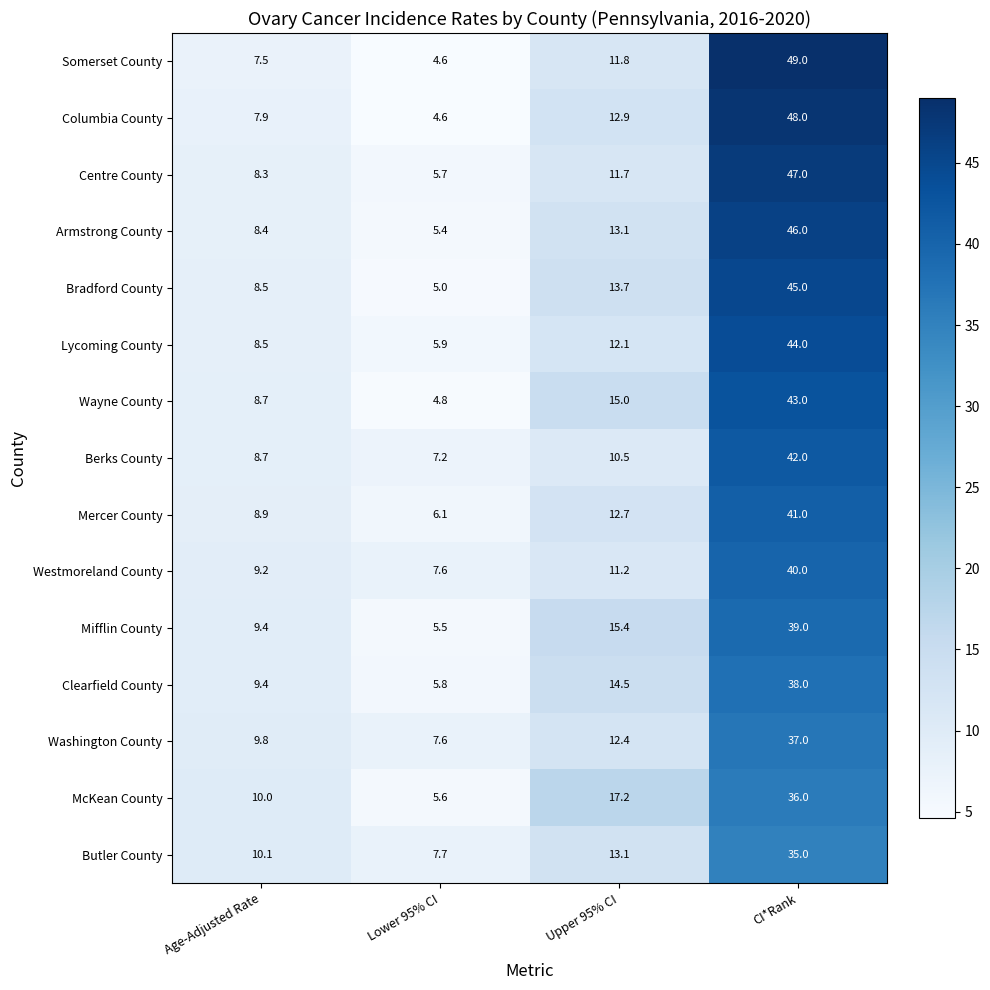

What is the maximum value shown in the chart?

49.0